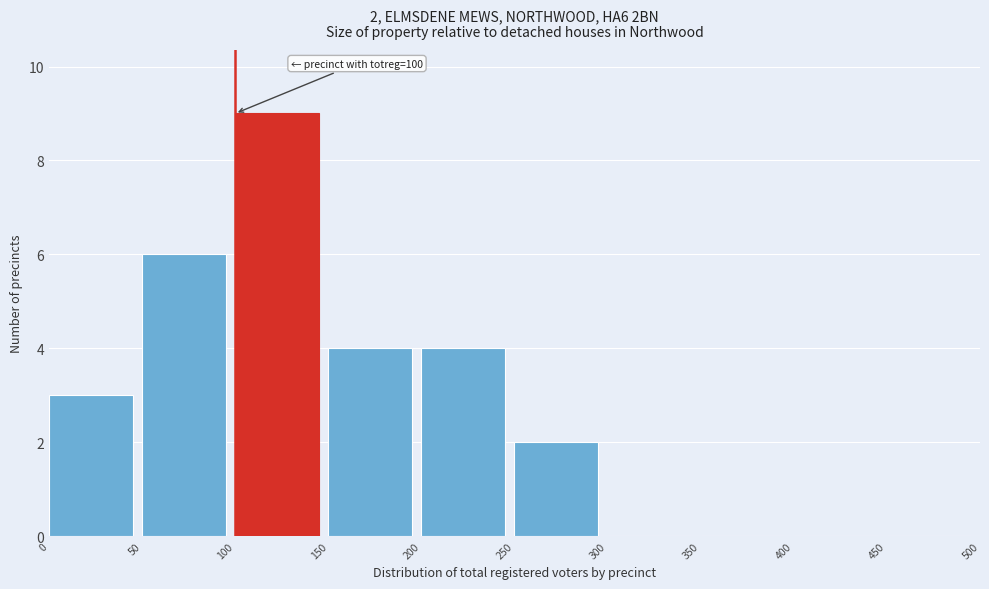

Over which range of the x-axis is the bar tallest?

100 to 150